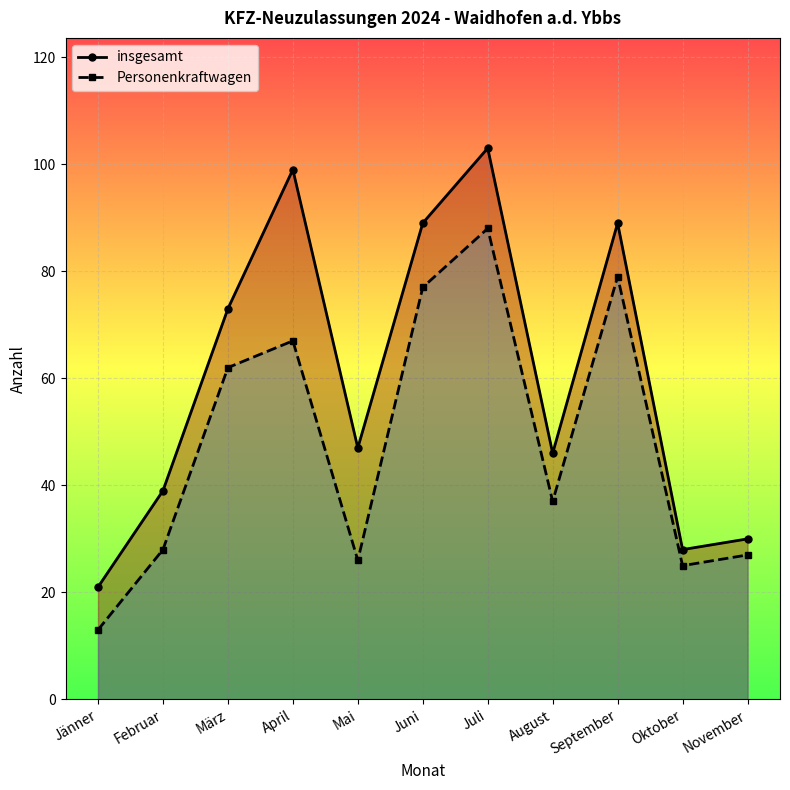

Is it true that insgesamt equals 84 at Mai?

False